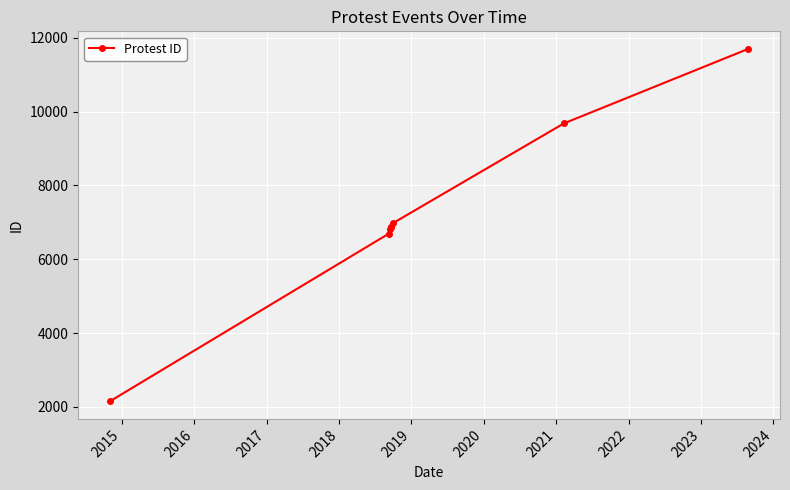

What is the value of the 1st point from the left?

2151